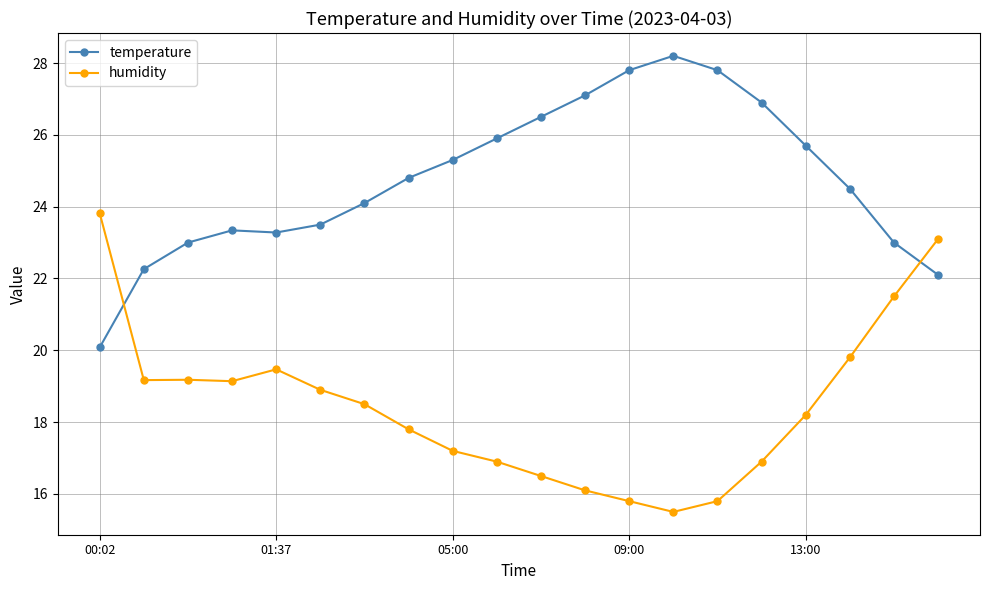

How many lines are shown in the chart?

2